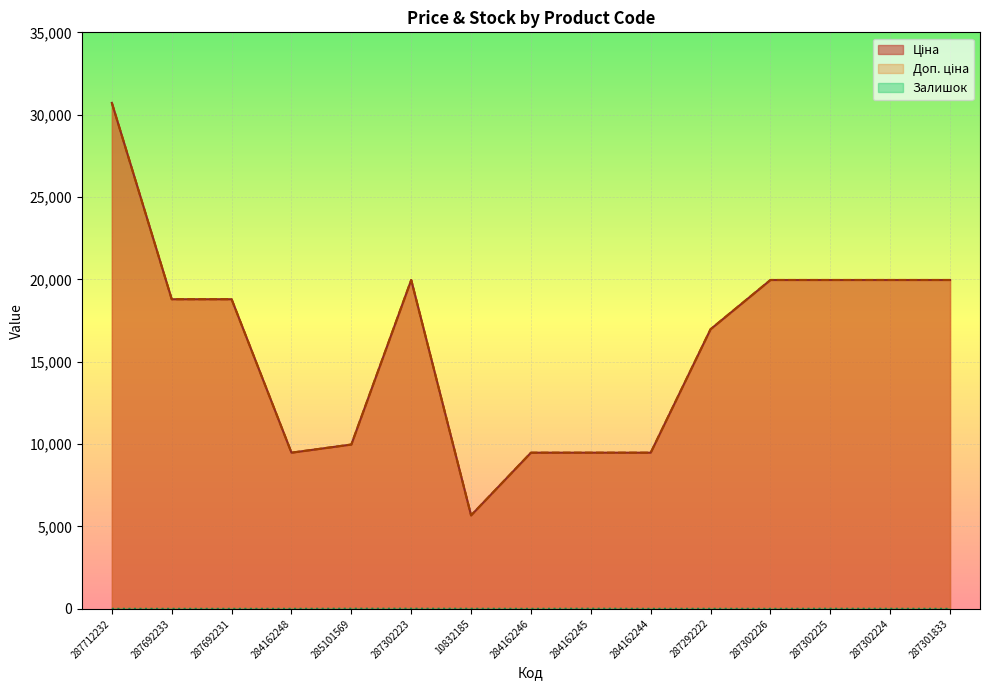

True or false: Залишок and Доп. ціна intersect in this chart.

False